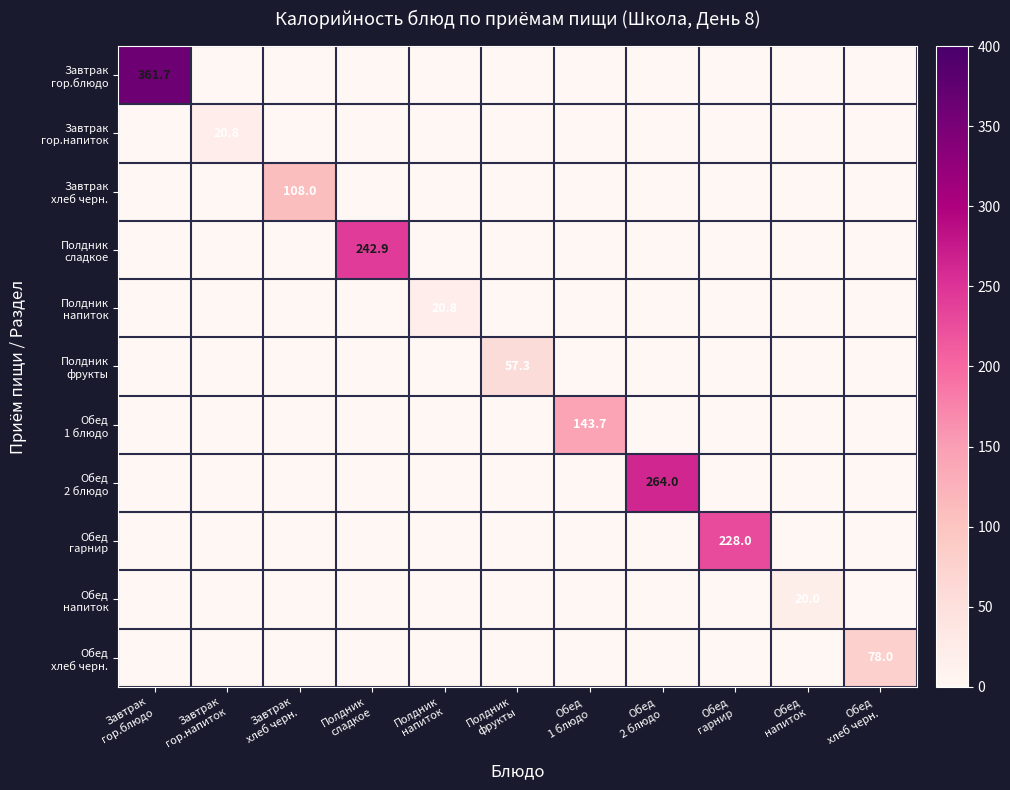

How many categories are shown in the chart?

11